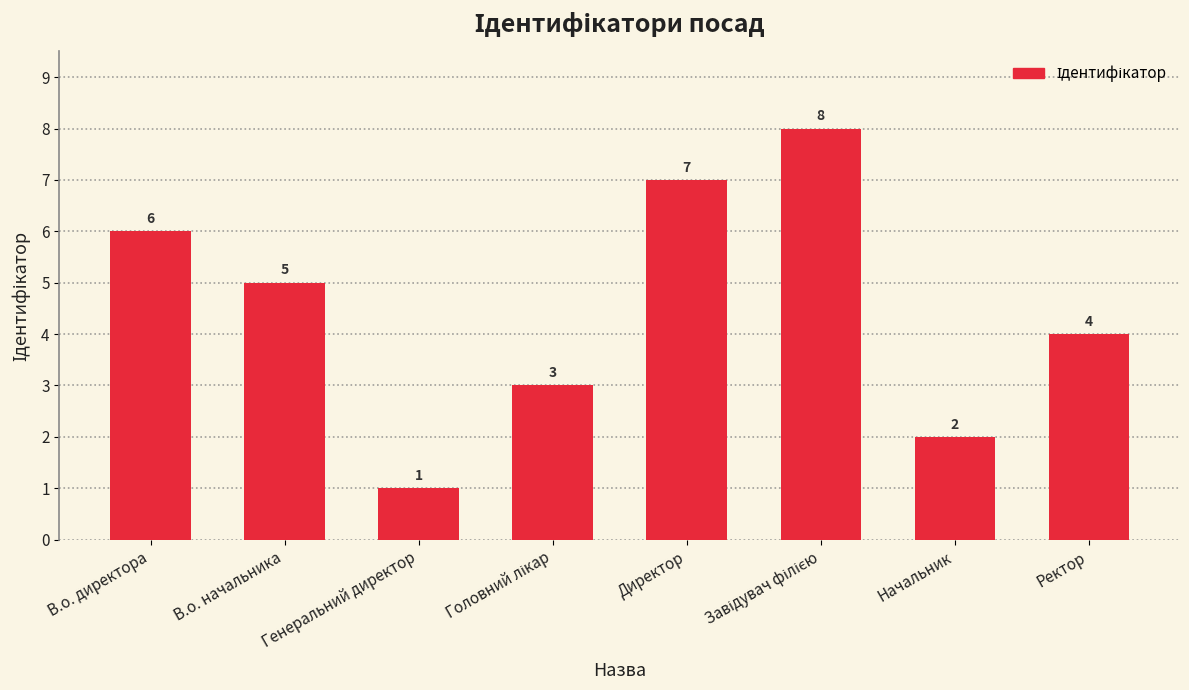

The chart shows a value of 7 at В.о. начальника. True or false?

False